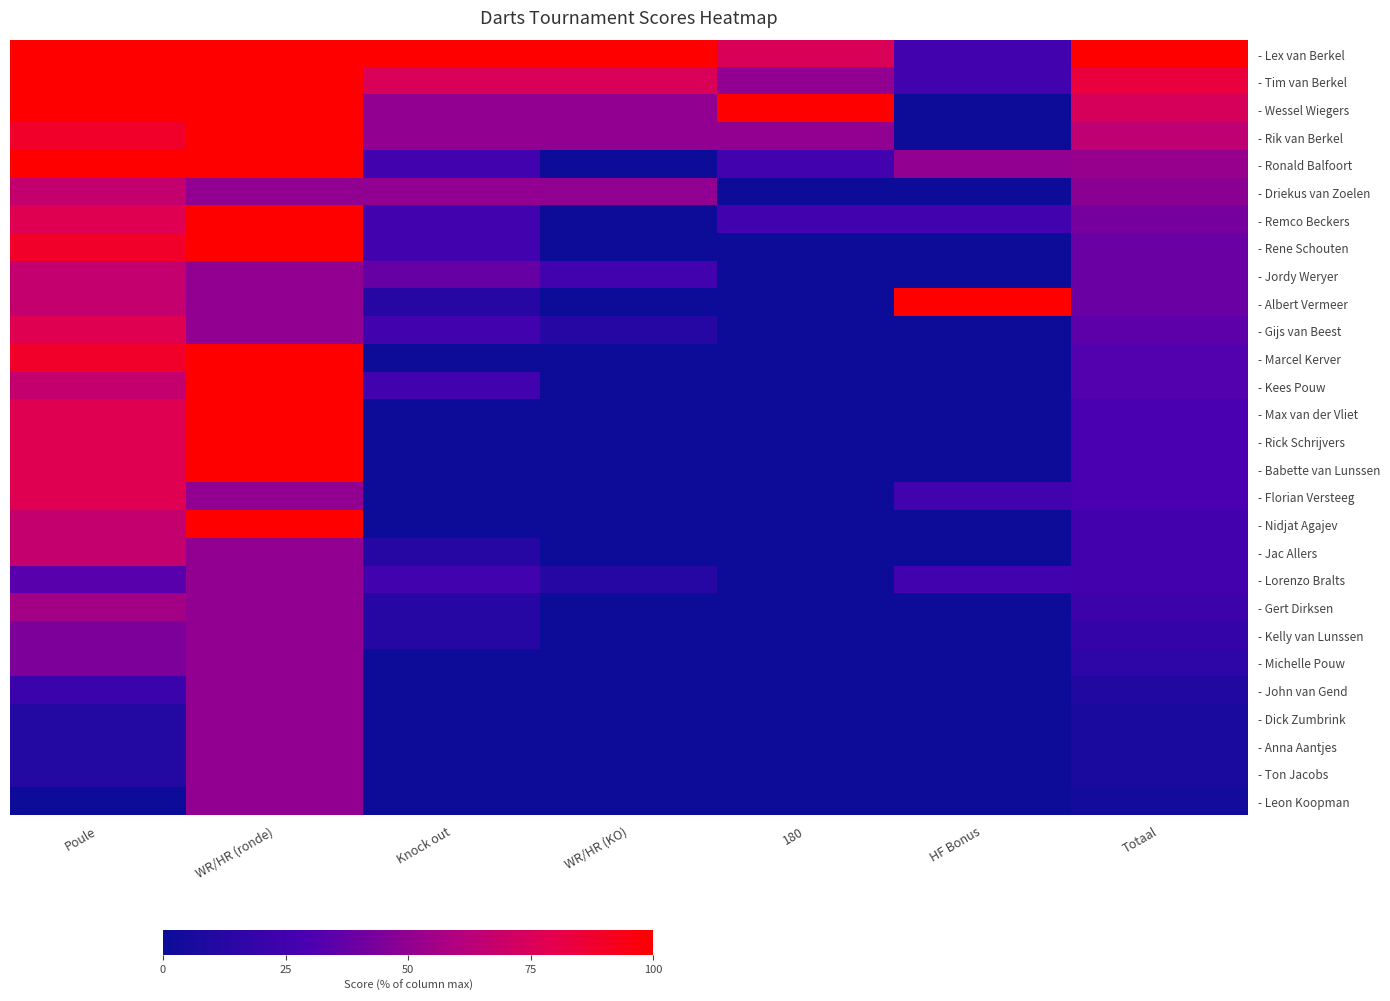

Count the number of categories in the chart.

7